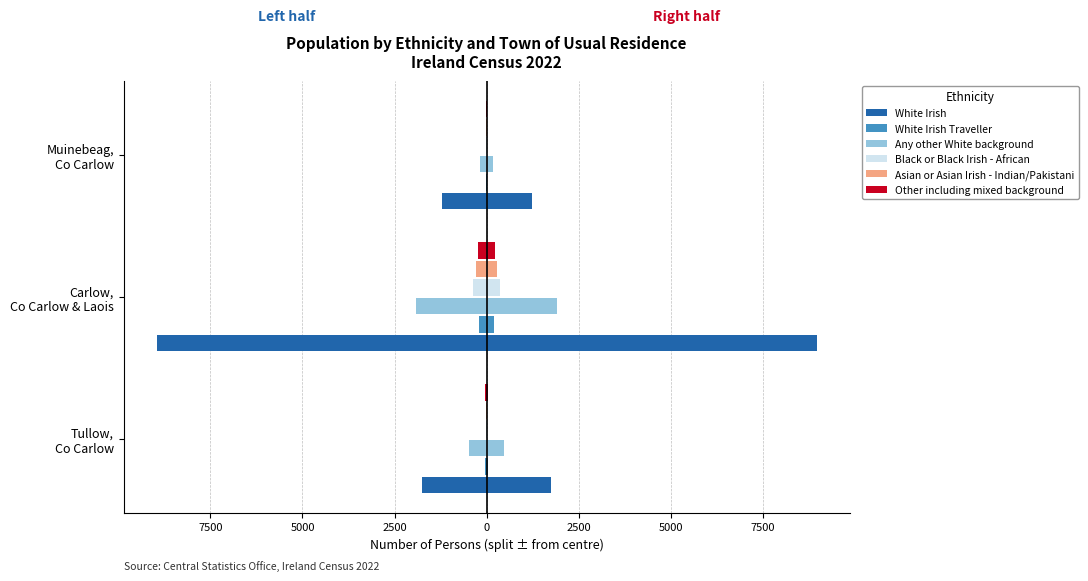

At Tullow, Co Carlow, list the series in order from largest to smallest.

Black or Black Irish - African, Asian or Asian Irish - Indian/Pakistani, White Irish Traveller, Other including mixed background, Any other White background, White Irish